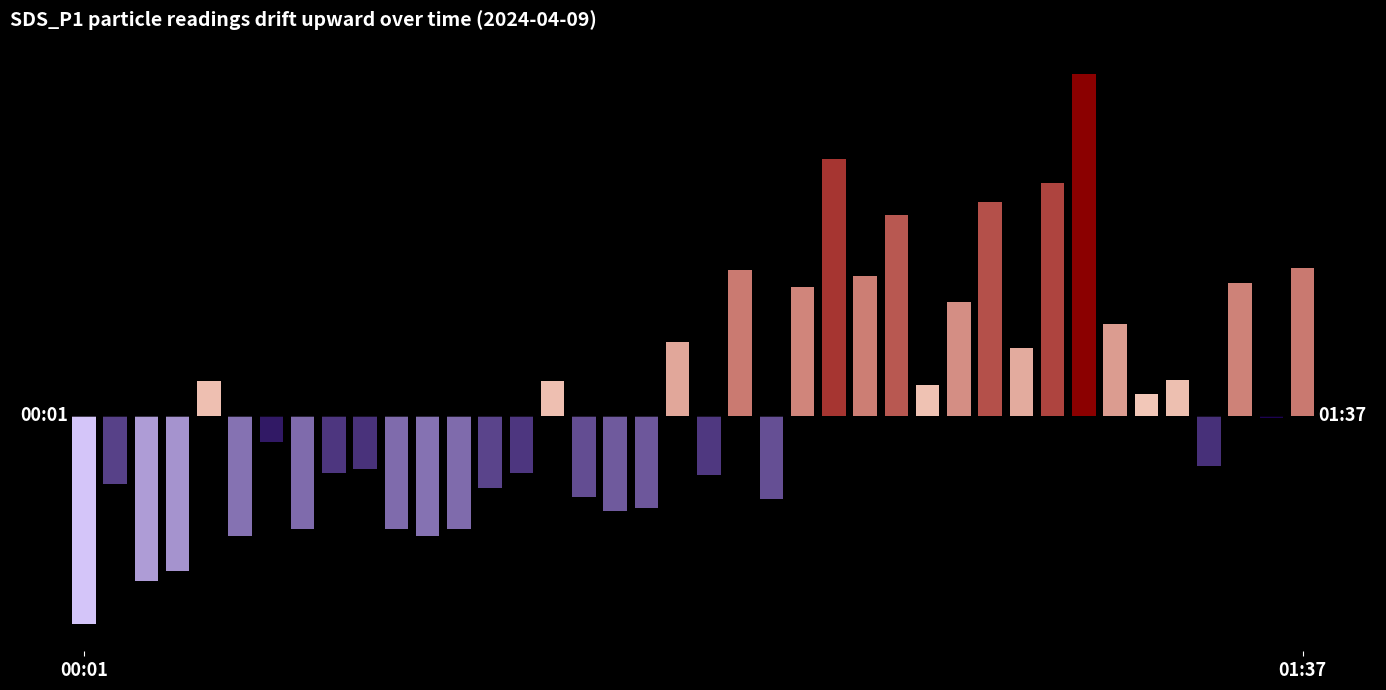

What position from the right is 01:34?

2